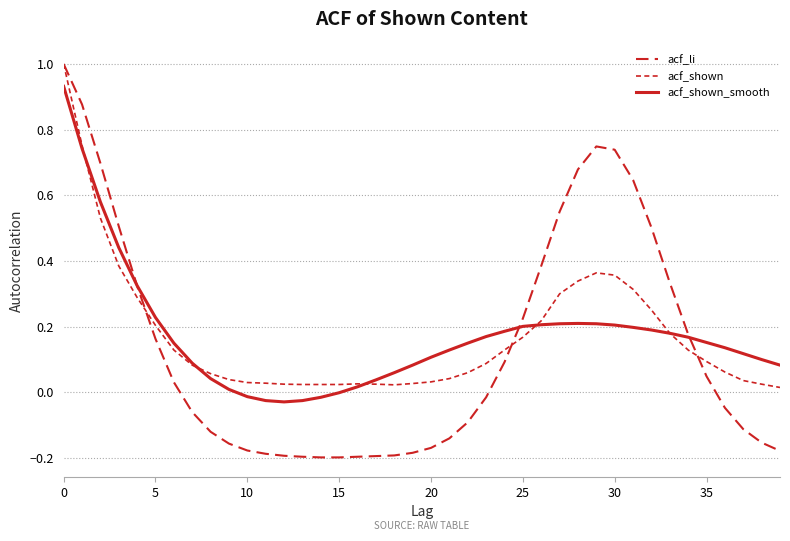

Where is acf_li nearest to the value 0?

23